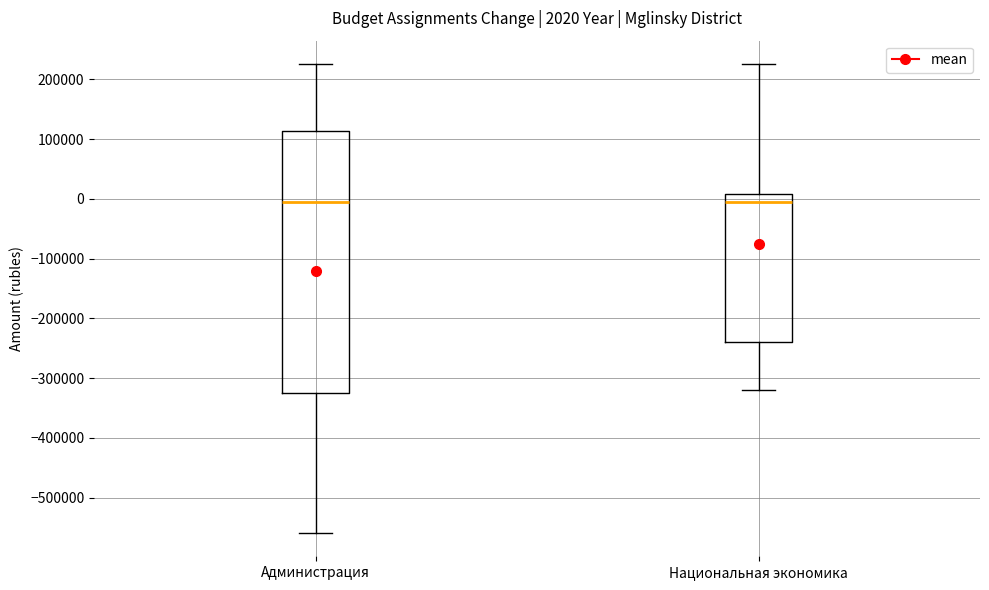

Comparing the boxes themselves (not the whiskers), which one is the tallest?

Администрация